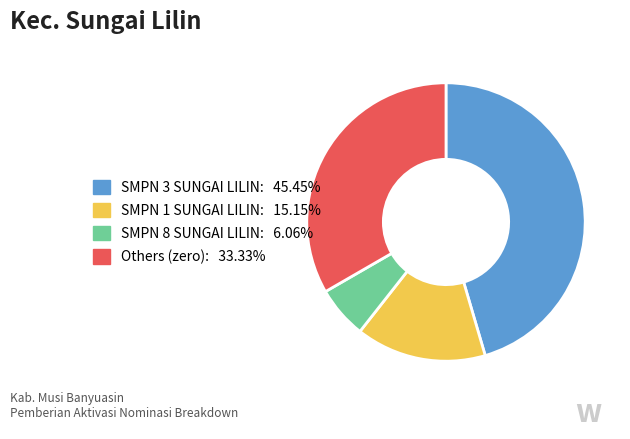

Is there any slice that represents more than half of the pie?

No